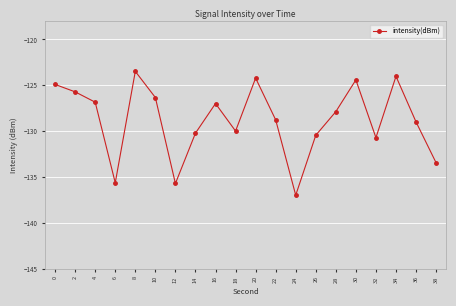

Is it true that the value at 8 is -198.1?

False